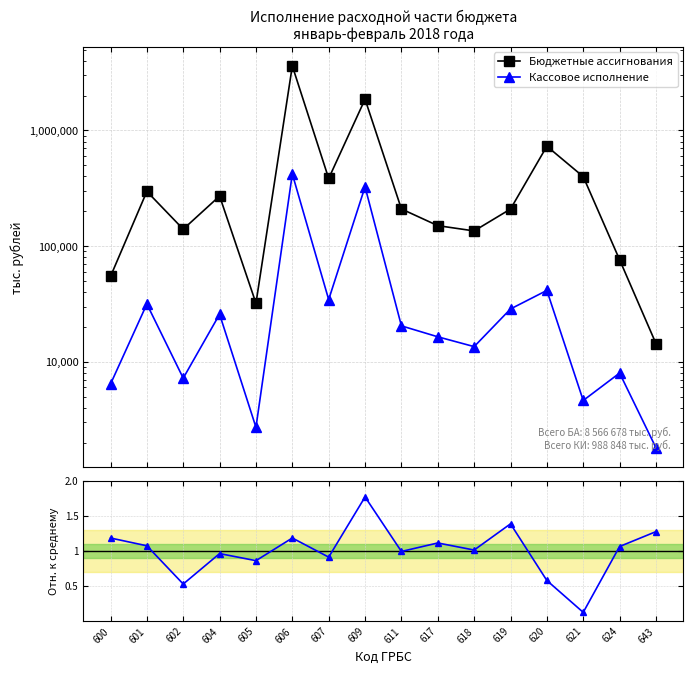

The value of Бюджетные ассигнования at 609 is 852740.6. True or false?

False